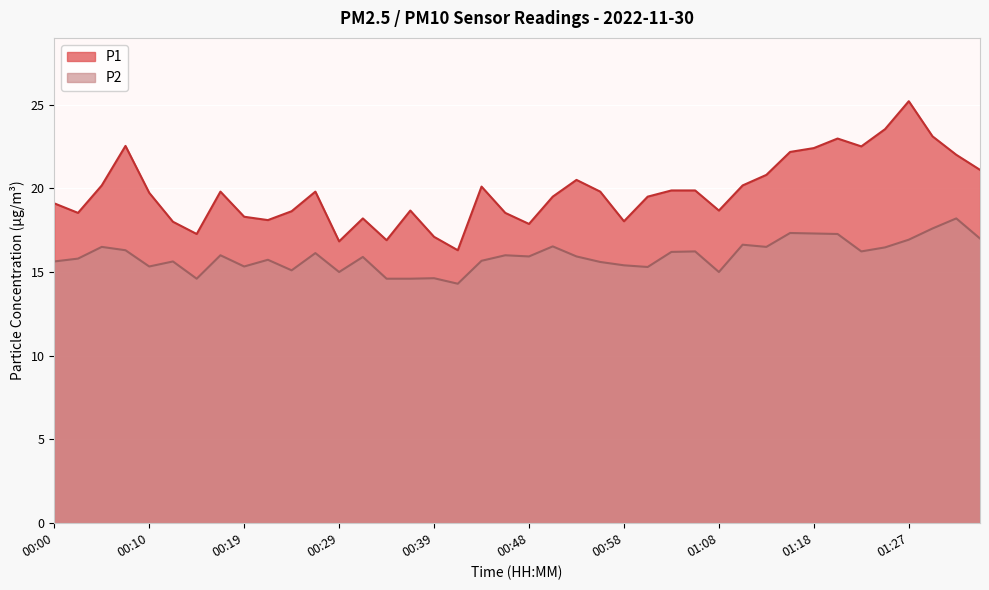

How many lines are shown in the chart?

2